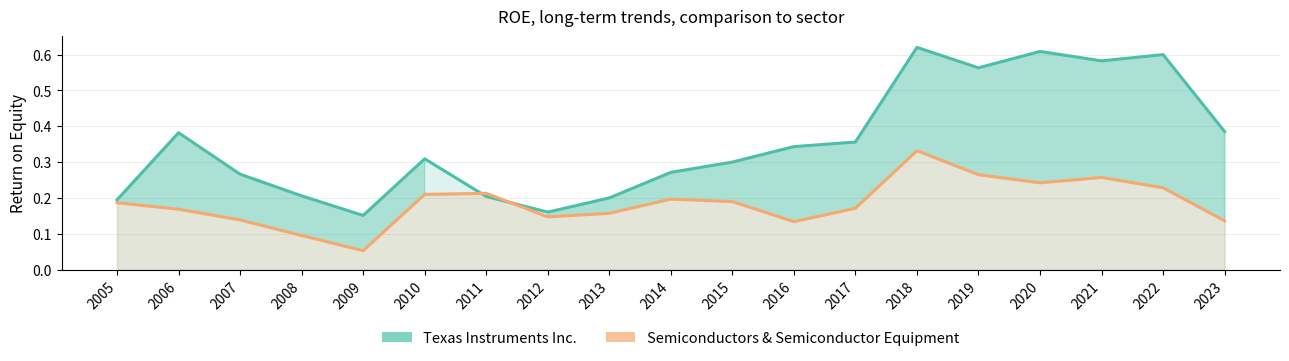

Which series changed the most between 2008 and 2023?

Texas Instruments Inc.